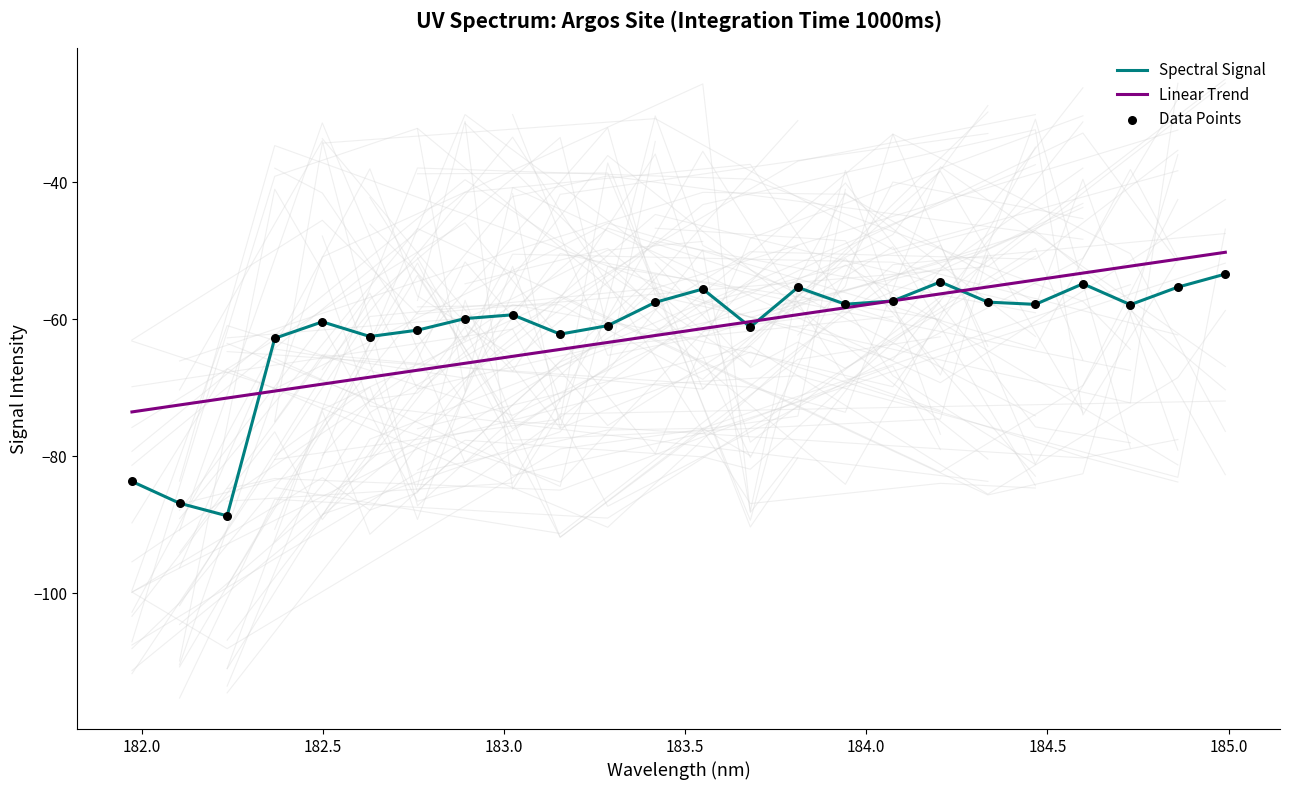

Which series reaches the minimum Y coordinate?

Spectral Signal